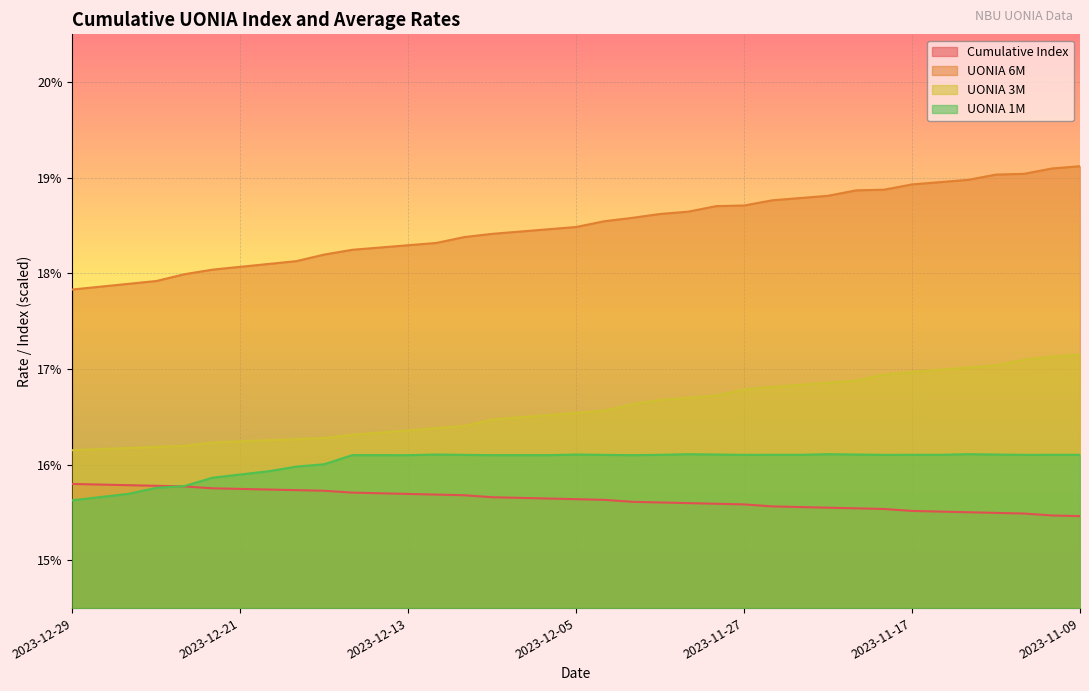

At which category does UONIA 1M reach its first local peak?

2023-12-12